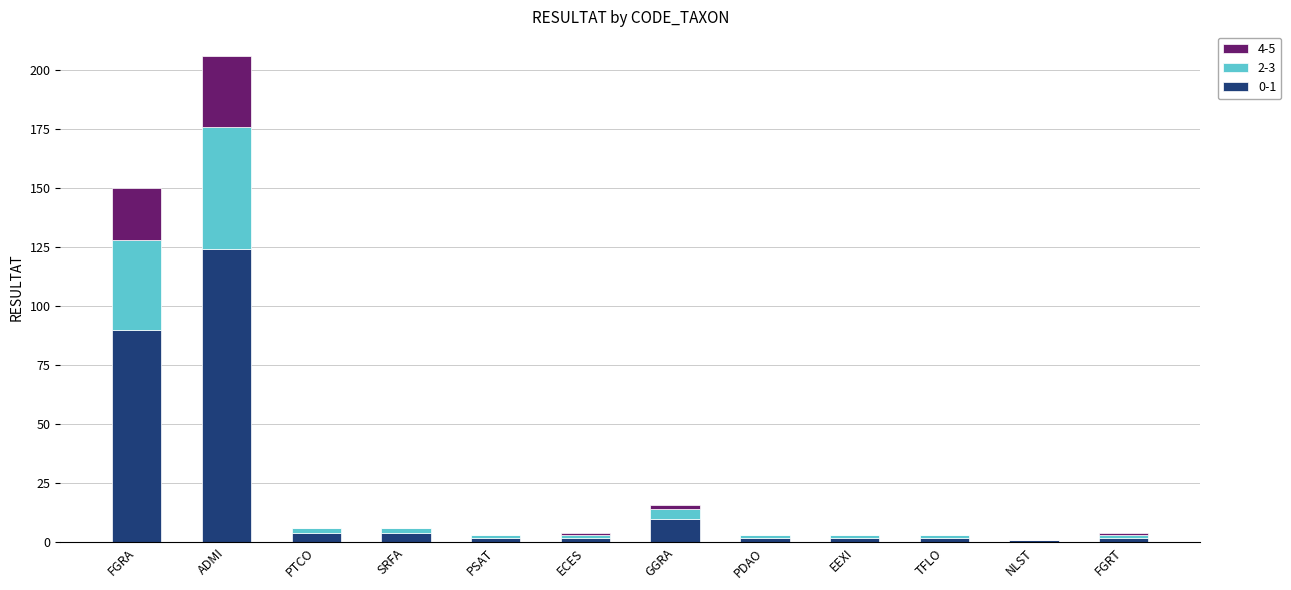

Is it true that 0-1 equals 2 at EEXI?

True